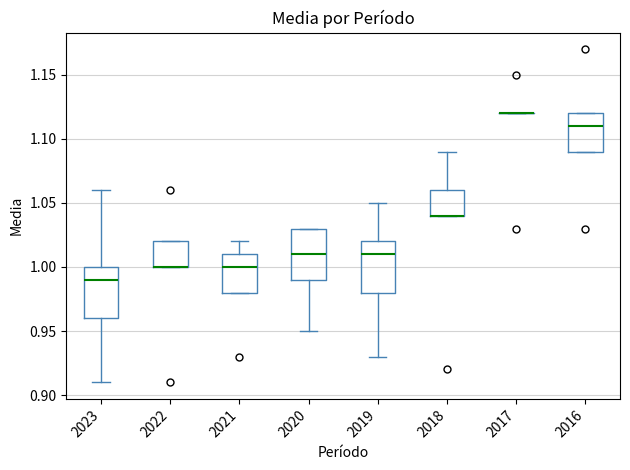

Reading left to right, transcribe this box plot: for each box, give where its median line is, the range the box spans, and where its two whiskers end, as read against the y-axis. The values are not printed on the chart, so give them approximately, as read against the axis.

2023: median 0.99, box 0.96 to 1.00, whiskers 0.91 to 1.06
2022: median 1.00 (drawn on the box's lower edge), box 1.00 to 1.02, whiskers 1.00 to 1.02
2021: median 1.00, box 0.98 to 1.01, whiskers 0.98 to 1.02
2020: median 1.01, box 0.99 to 1.03, whiskers 0.95 to 1.03
2019: median 1.01, box 0.98 to 1.02, whiskers 0.93 to 1.05
2018: median 1.04 (drawn on the box's lower edge), box 1.04 to 1.06, whiskers 1.04 to 1.09
2017: box collapsed to a line at 1.12, whiskers 1.12 to 1.12
2016: median 1.11, box 1.09 to 1.12, whiskers 1.09 to 1.12